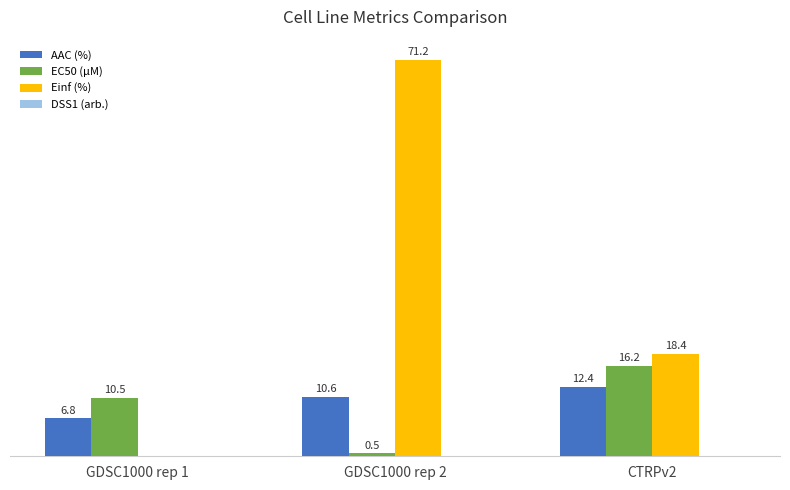

Where is Einf (%) nearest to the value 35?

CTRPv2